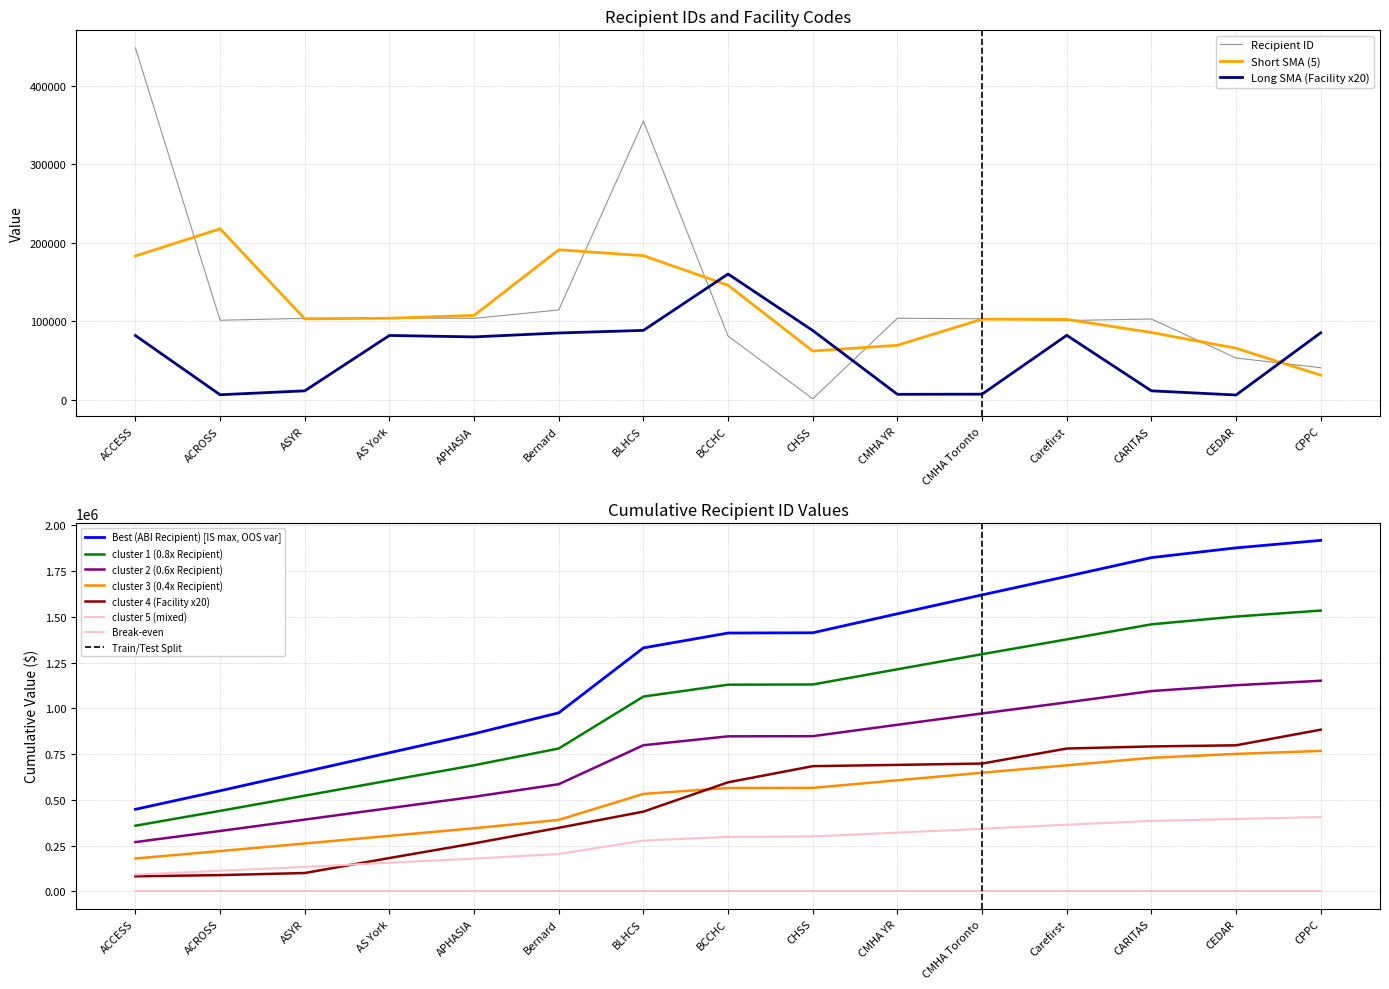

Reading right to left, what are all the values shown in this chart?

ABI: CPPC=40905	CEDAR=53275	CARITAS=102934	Carefirst=100987	CMHA Toronto=103221	CMHA YR=103875	CHSS=1366	BCCHC=81201	BLHCS=354996	Bernard=114430	APHASIA=103745	AS York=104229	ASYR=103799	ACROSS=101342	ACCESS=448123
Facility: CPPC=85400	CEDAR=6160	CARITAS=11480	Carefirst=82160	CMHA Toronto=7220	CMHA YR=7040	CHSS=88280	BCCHC=160220	BLHCS=88440	Bernard=85140	APHASIA=80140	AS York=81960	ASYR=11460	ACROSS=6480	ACCESS=81880